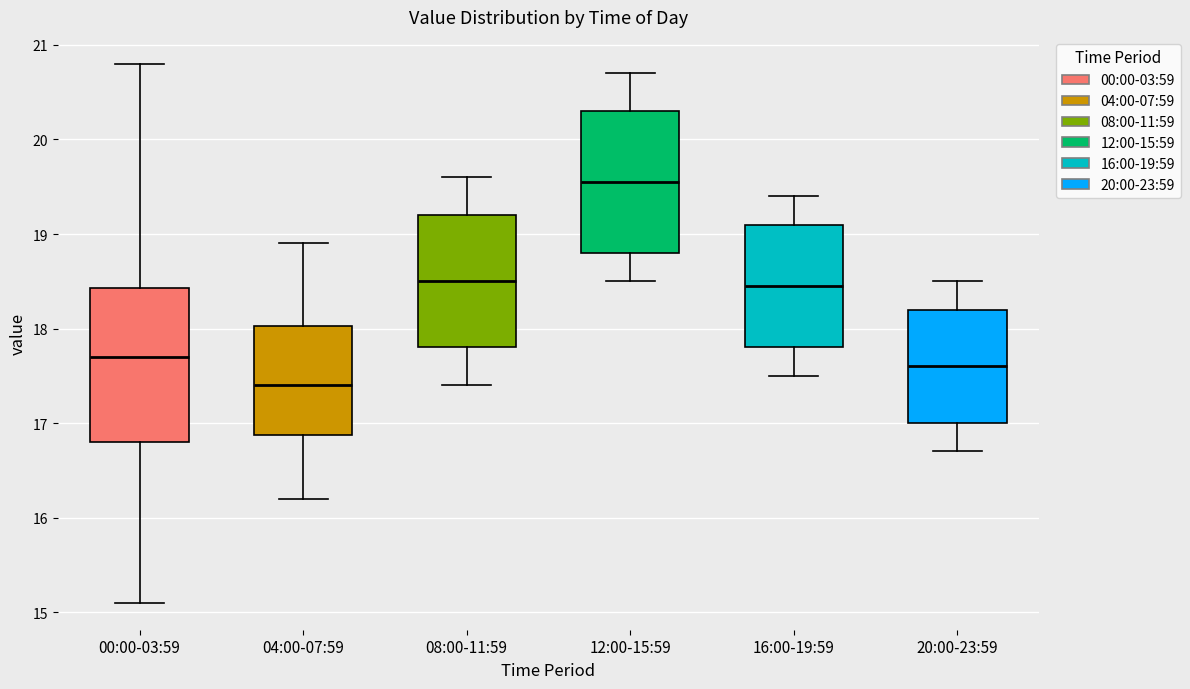

Where is the upper edge of the box for 20:00-23:59 on the y-axis? The values are not printed on the chart, so give them approximately, as read against the axis.

18.2